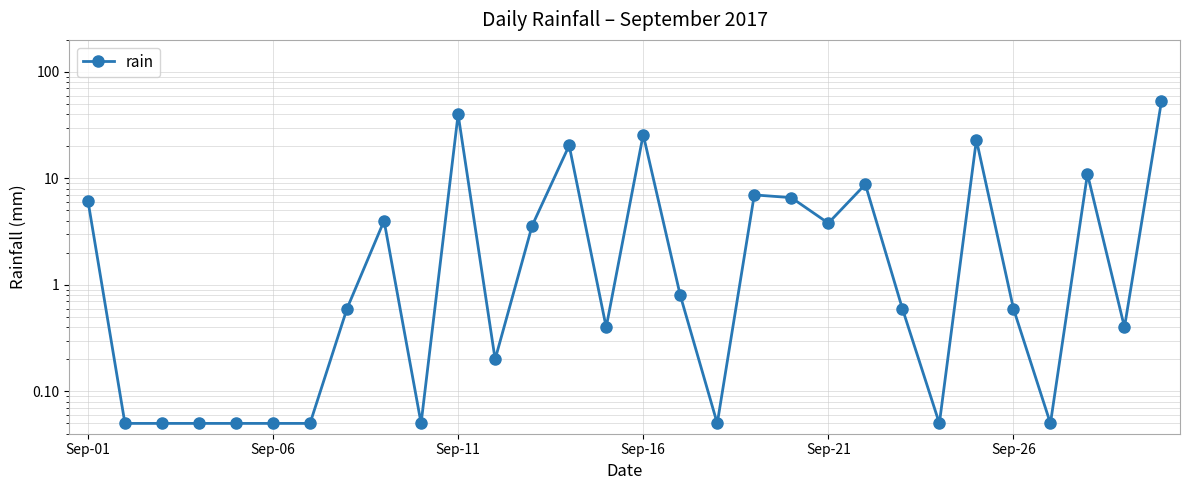

What is the sum of the values at 27 and 17?

11.1